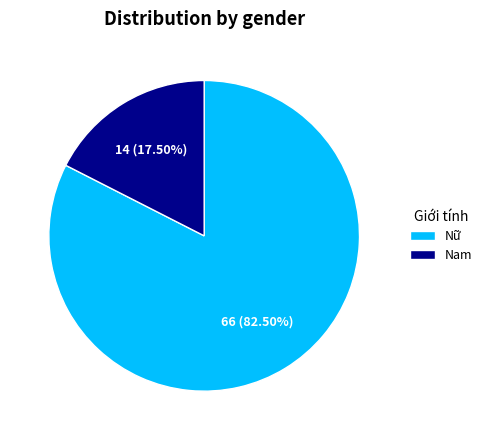

Rank the categories by value from highest to lowest.

Nữ, Nam